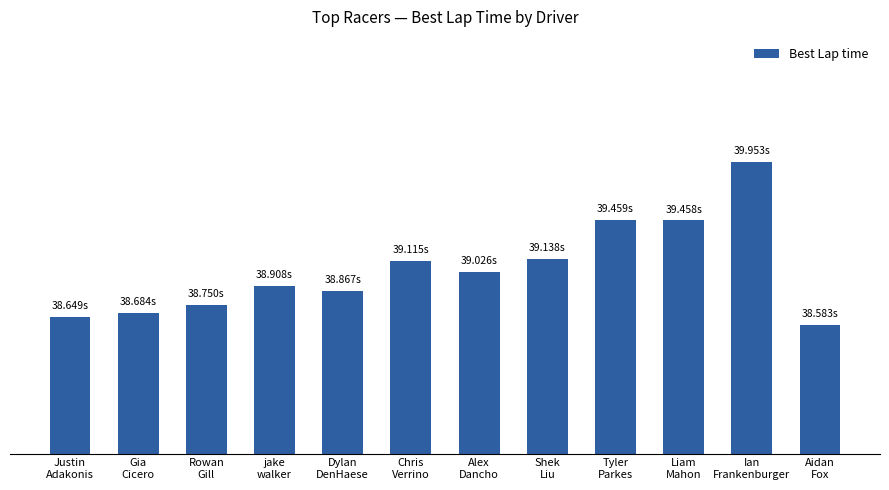

Are the bars horizontal?

No